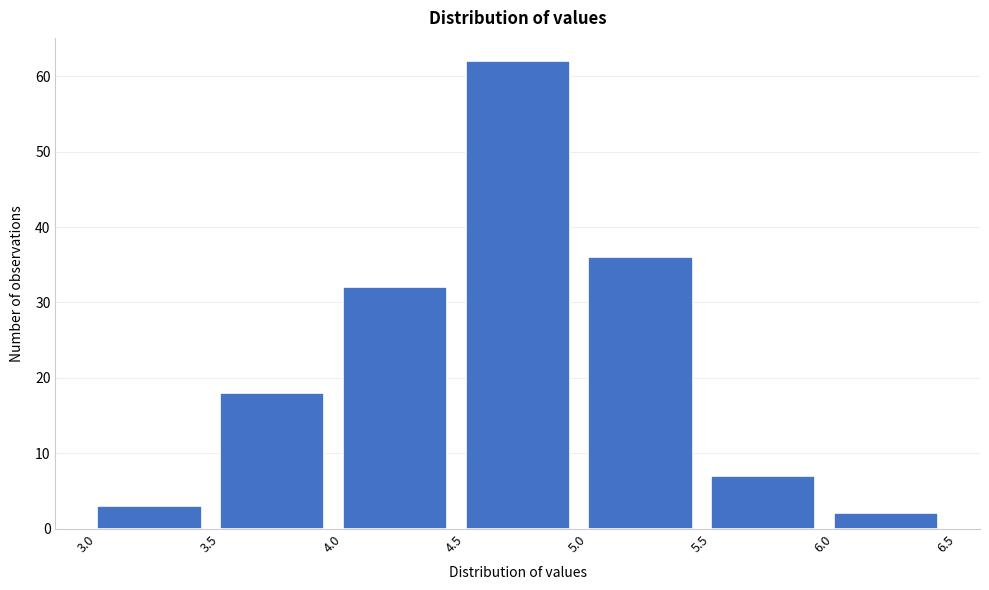

Reading left to right, transcribe this chart: for each bar, give the range it covers on the x-axis and its height. The values are not printed on the chart, so give them approximately, as read against the axis.

3.0 to 3.5: 3
3.5 to 4.0: 18
4.0 to 4.5: 32
4.5 to 5.0: 62
5.0 to 5.5: 36
5.5 to 6.0: 7
6.0 to 6.5: 2